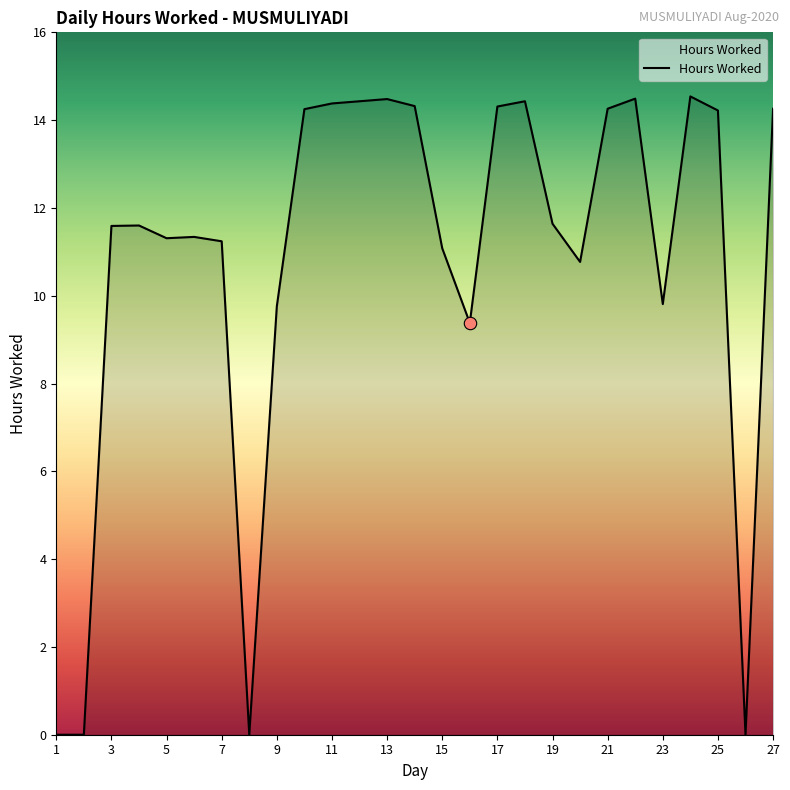

What is the difference between the maximum and minimum values?

14.5